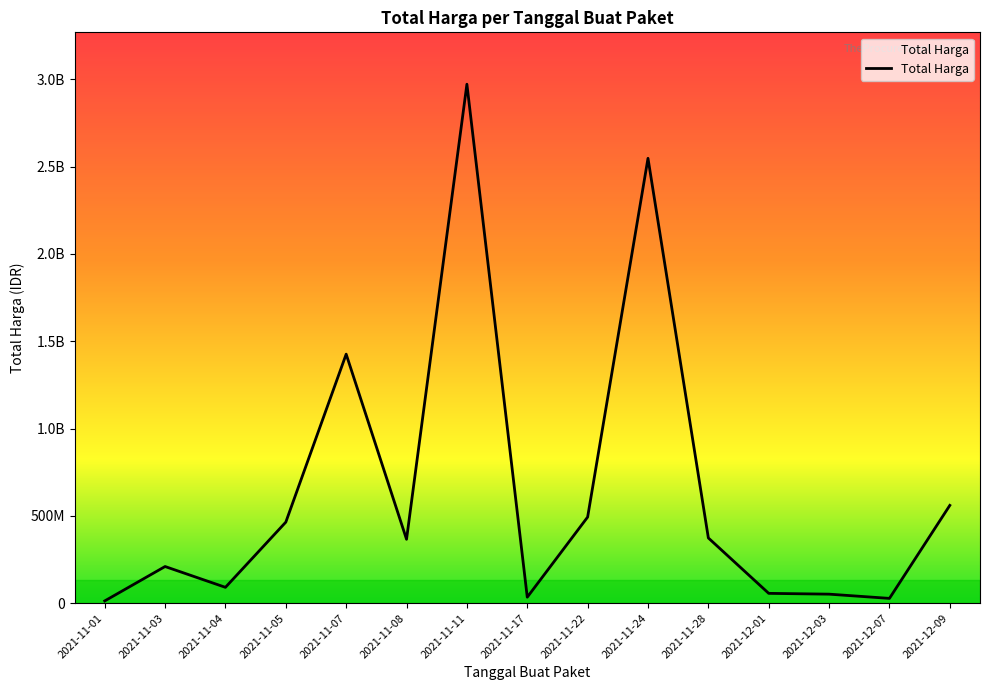

Where is the first local minimum?

2021-11-04